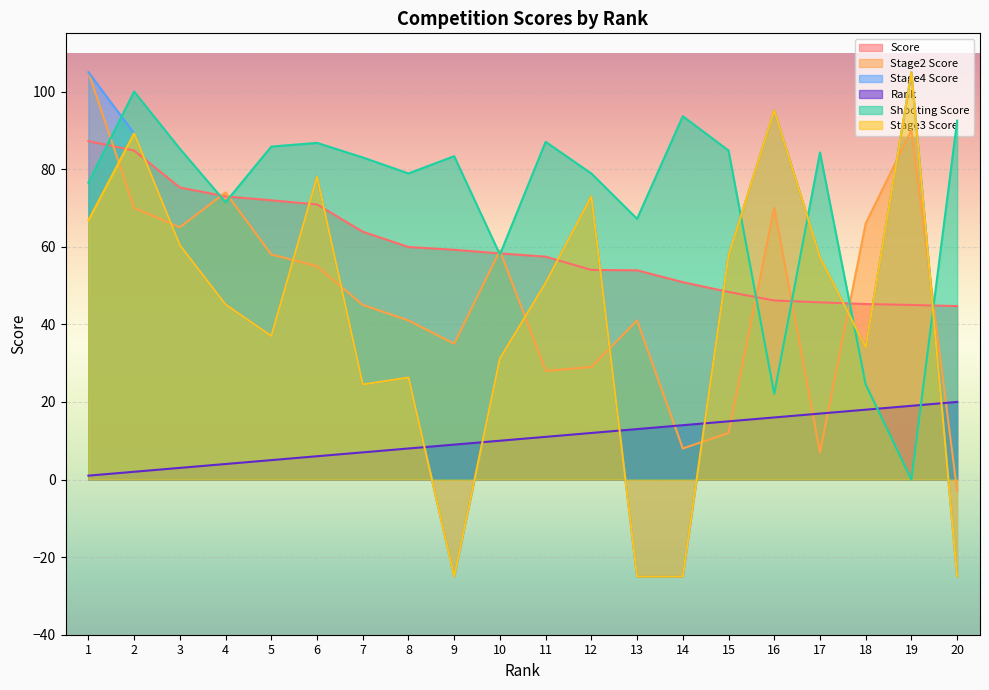

The Score series shows 65.4 at 19. True or false?

False